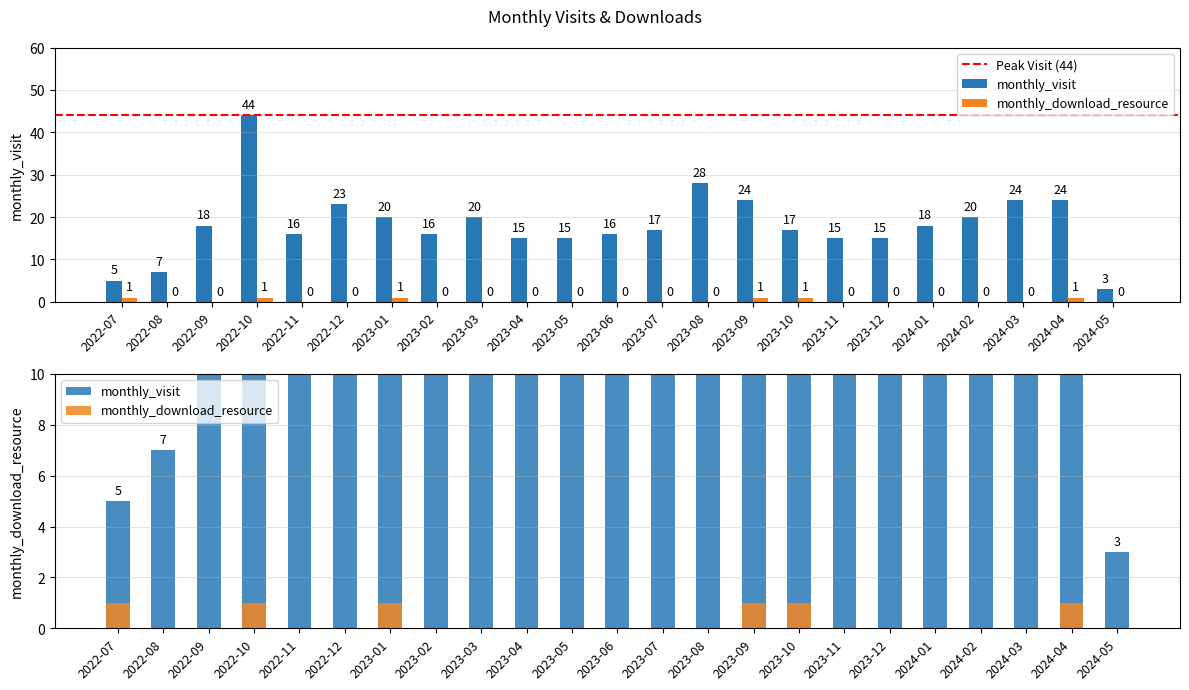

What is the label of the 2nd bar from the left?

2022-08